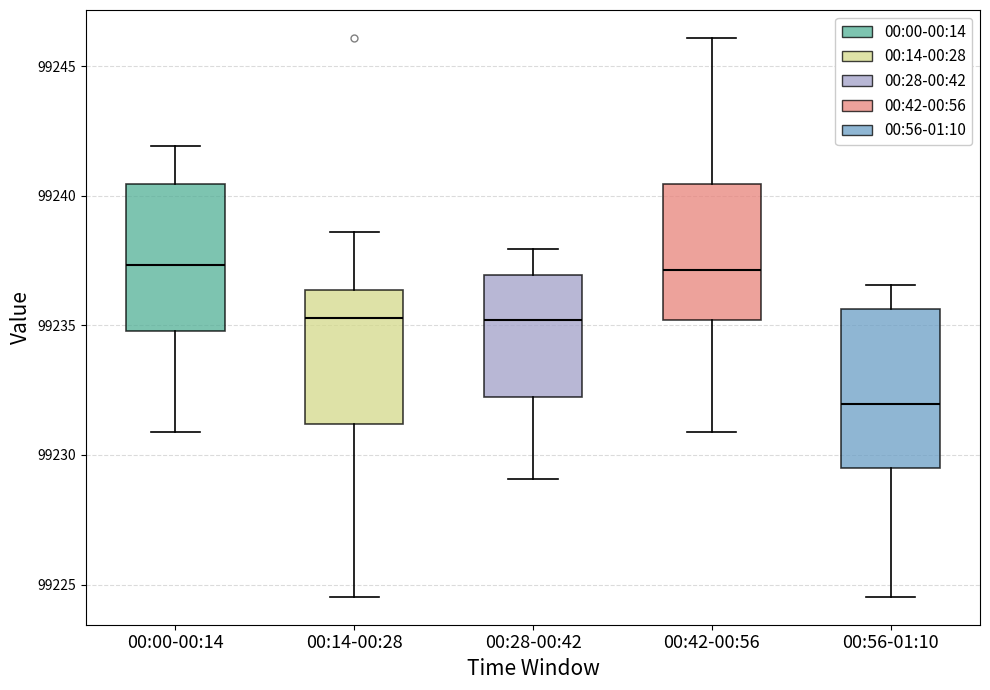

Reading left to right, read every box against the y-axis: the position of its median line, the range the box covers, and the ends of its whiskers. The values are not printed on the chart, so give them approximately, as read against the axis.

00:00-00:14: median 99237.5, box 99235.0 to 99240.5, whiskers 99231.0 to 99242.0
00:14-00:28: median 99235.5, box 99231.0 to 99236.5, whiskers 99224.5 to 99238.5
00:28-00:42: median 99235.0, box 99232.5 to 99237.0, whiskers 99229.0 to 99238.0
00:42-00:56: median 99237.0, box 99235.0 to 99240.5, whiskers 99231.0 to 99246.0
00:56-01:10: median 99232.0, box 99229.5 to 99235.5, whiskers 99224.5 to 99236.5